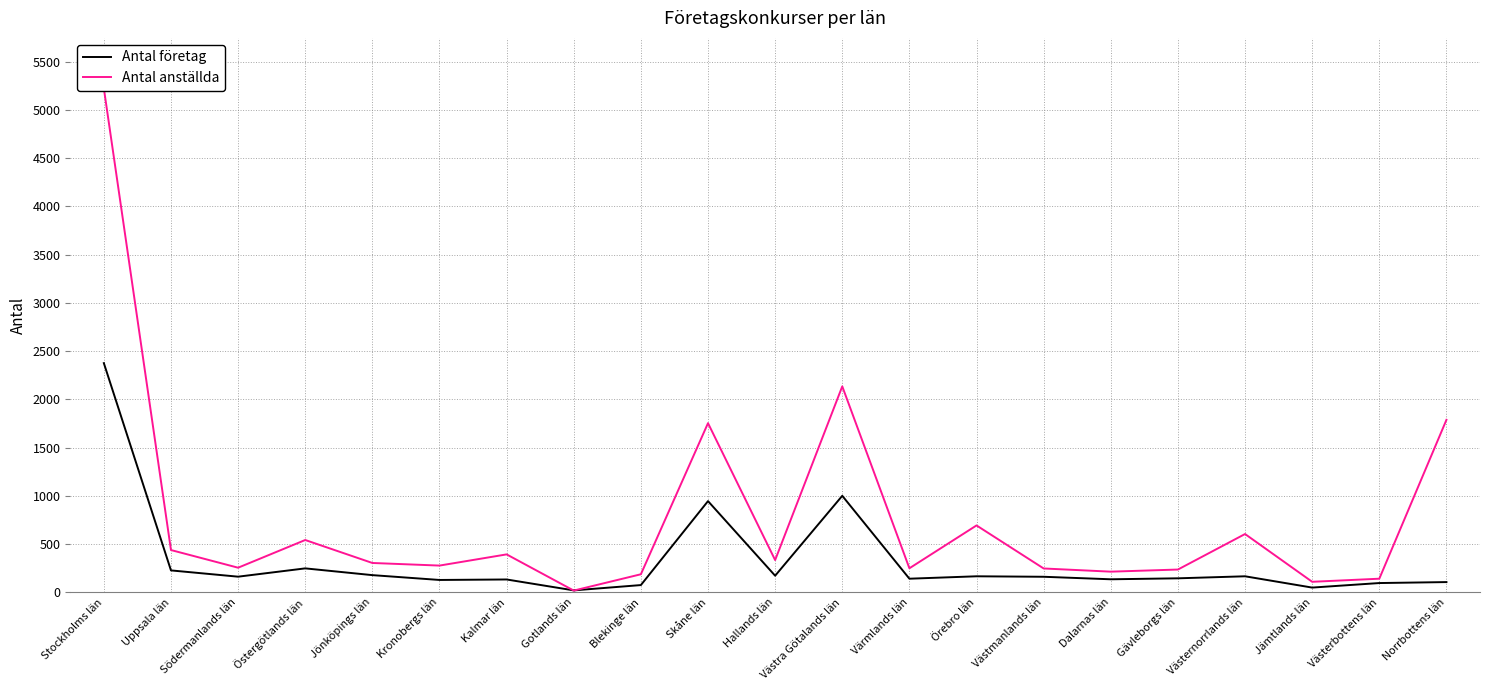

What are all the series names shown in the legend?

Antal företag, Antal anställda